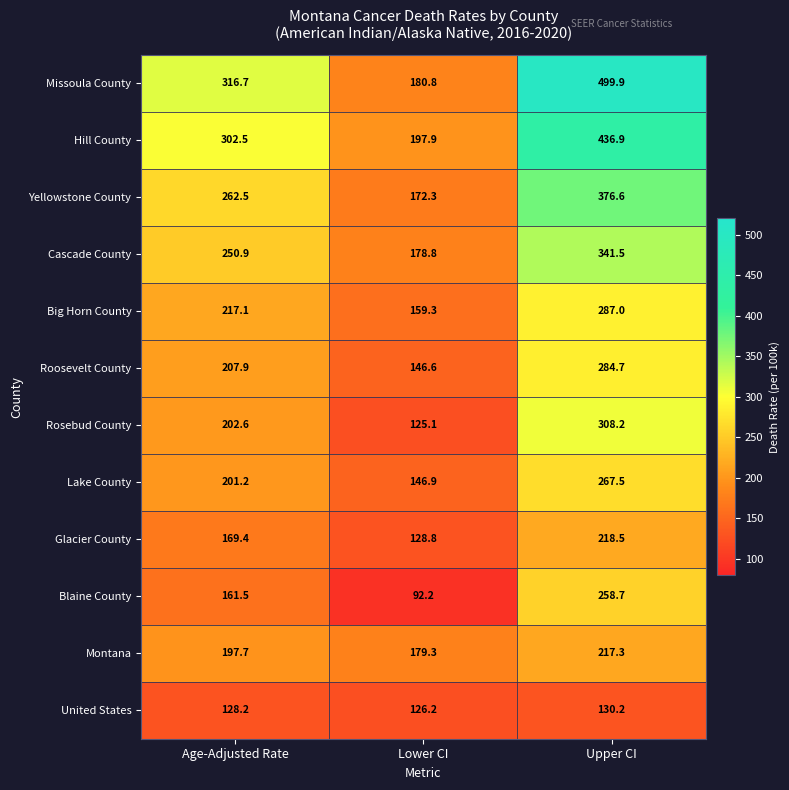

What is the difference between the Rosebud County values at Lower CI and Upper CI?

183.1